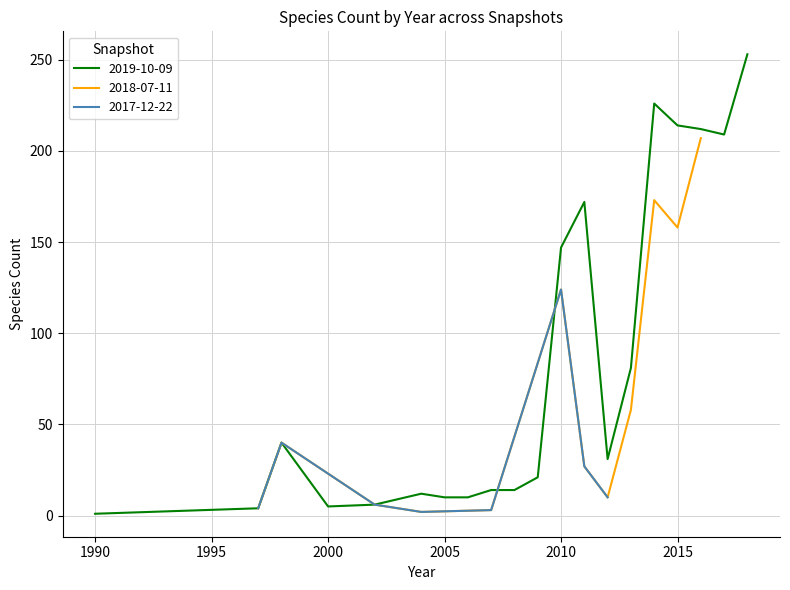

At which label is 2019-10-09 closest to 127?

2010